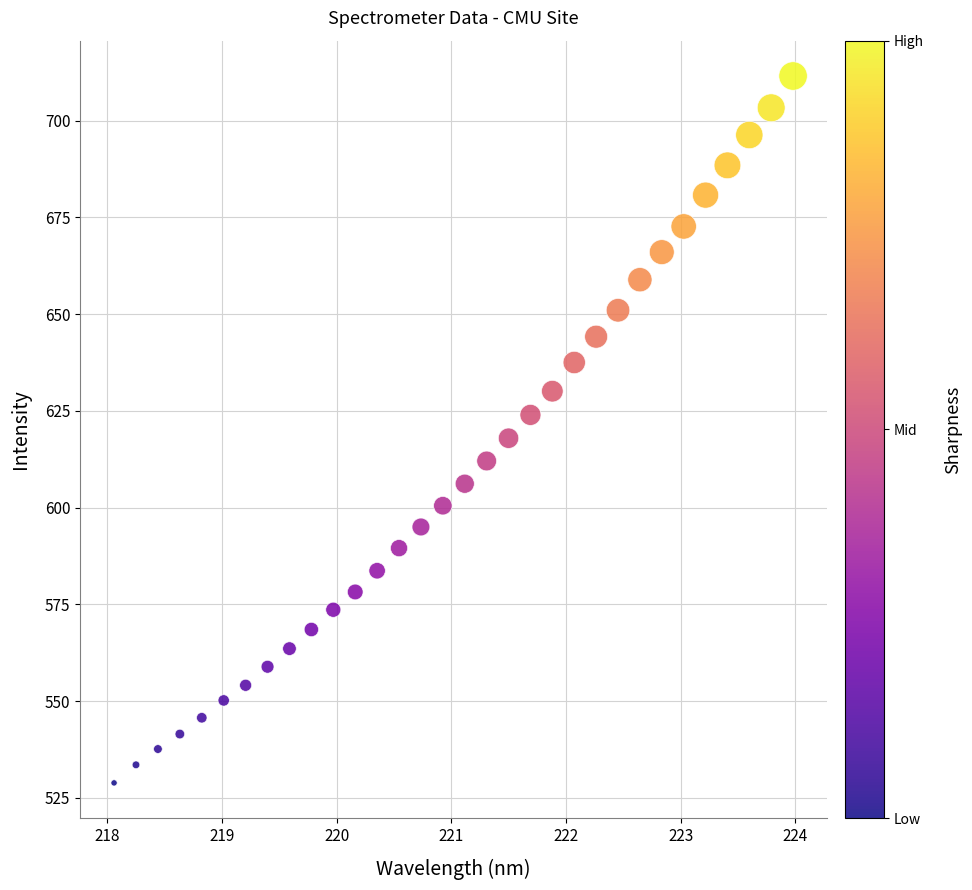

What is the range of X values (max minus min)?

5.9